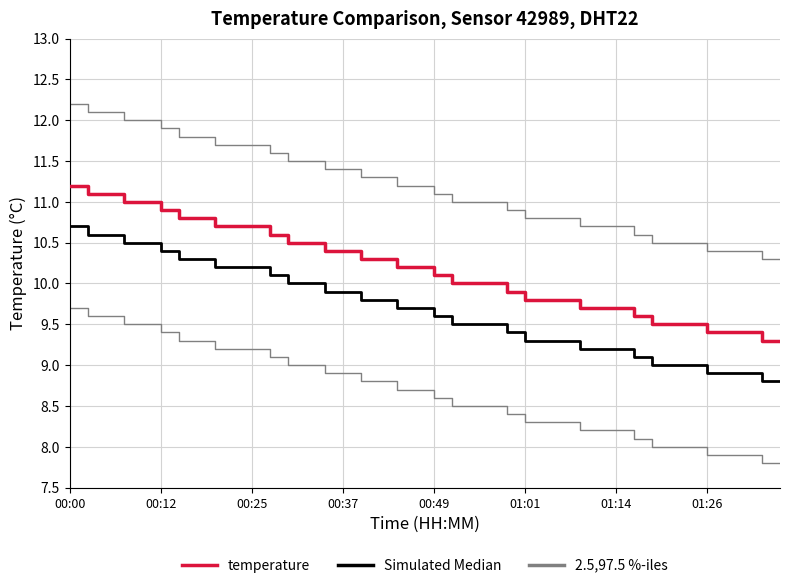

At which category is the sum across all series the highest?

00:00